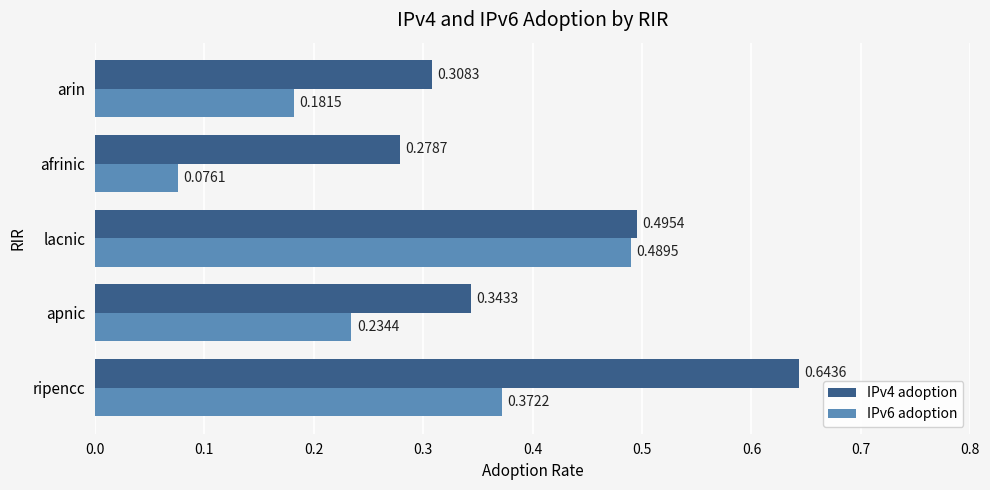

How many distinct data groups are displayed?

2